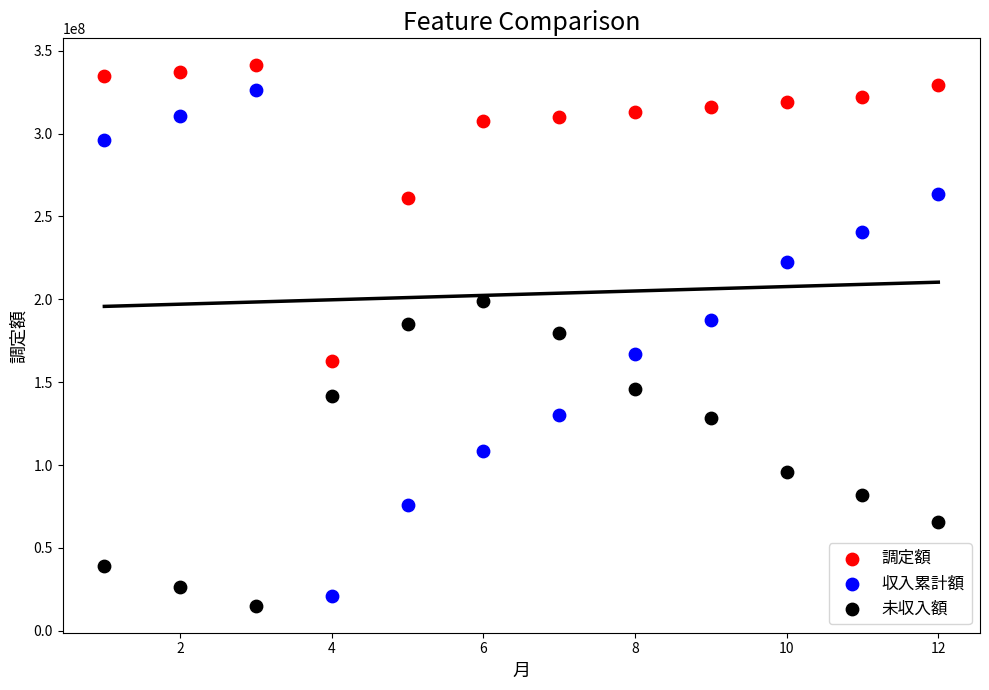

Across all data points, what is the range of X values (max minus min)?

11